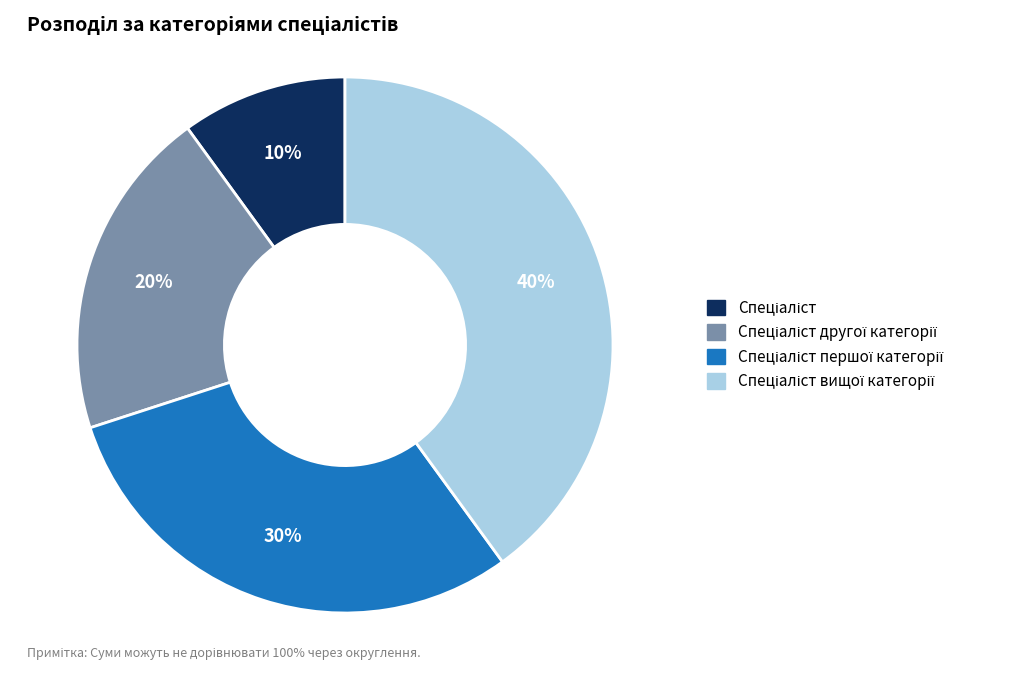

Count the number of slices in the pie.

4